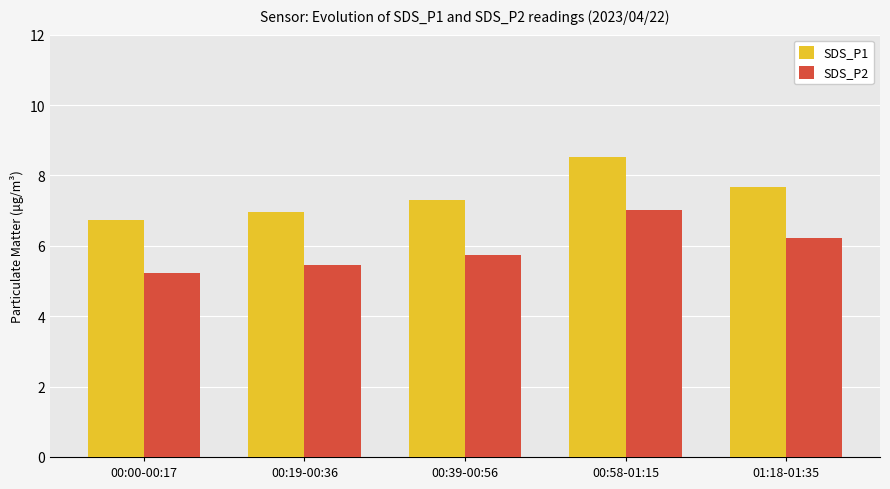

What is the value of the SDS_P2 bar at the 4th from the left?

7.0